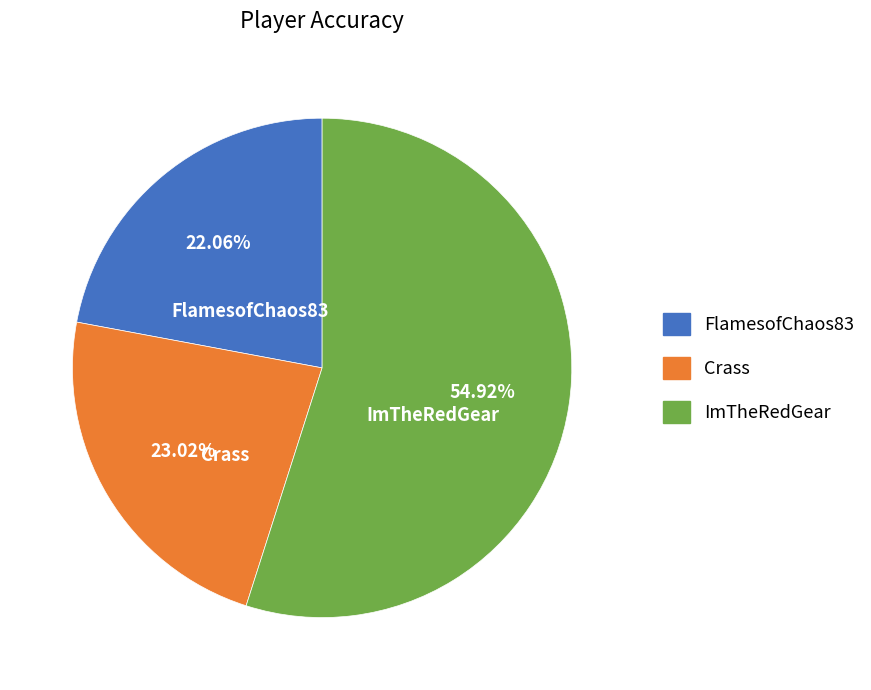

To the nearest percent, what is the combined percentage of ImTheRedGear and Crass?

78%